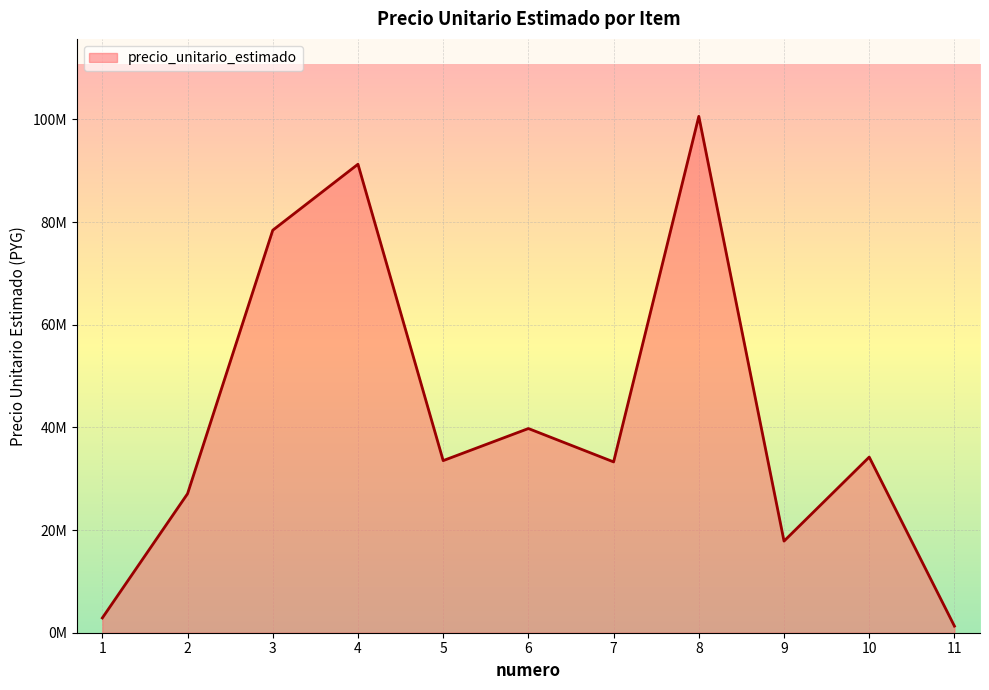

Where is the first local maximum?

4